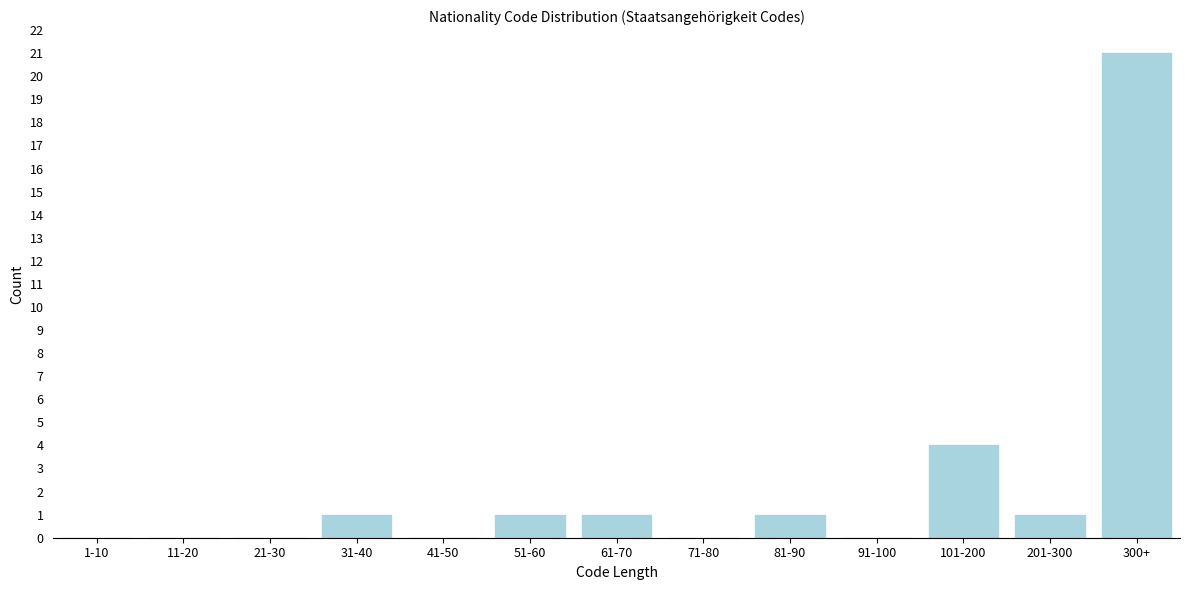

Reading left to right, what are all the values shown in this chart?

1-10=0	11-20=0	21-30=0	31-40=1	41-50=0	51-60=1	61-70=1	71-80=0	81-90=1	91-100=0	101-200=4	201-300=1	300+=21